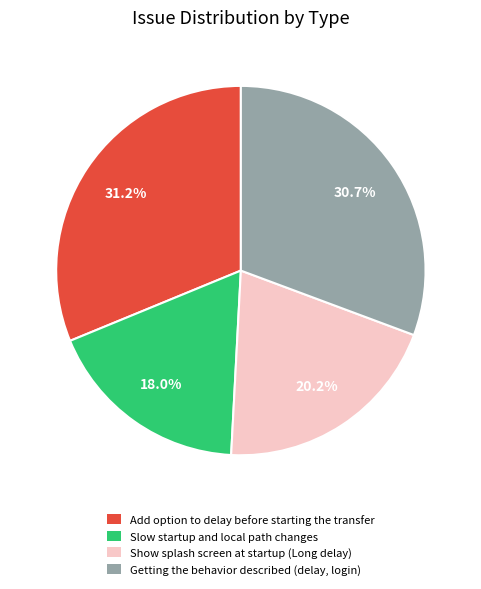

Which category has the biggest portion of the pie?

Add option to delay before starting the transfer